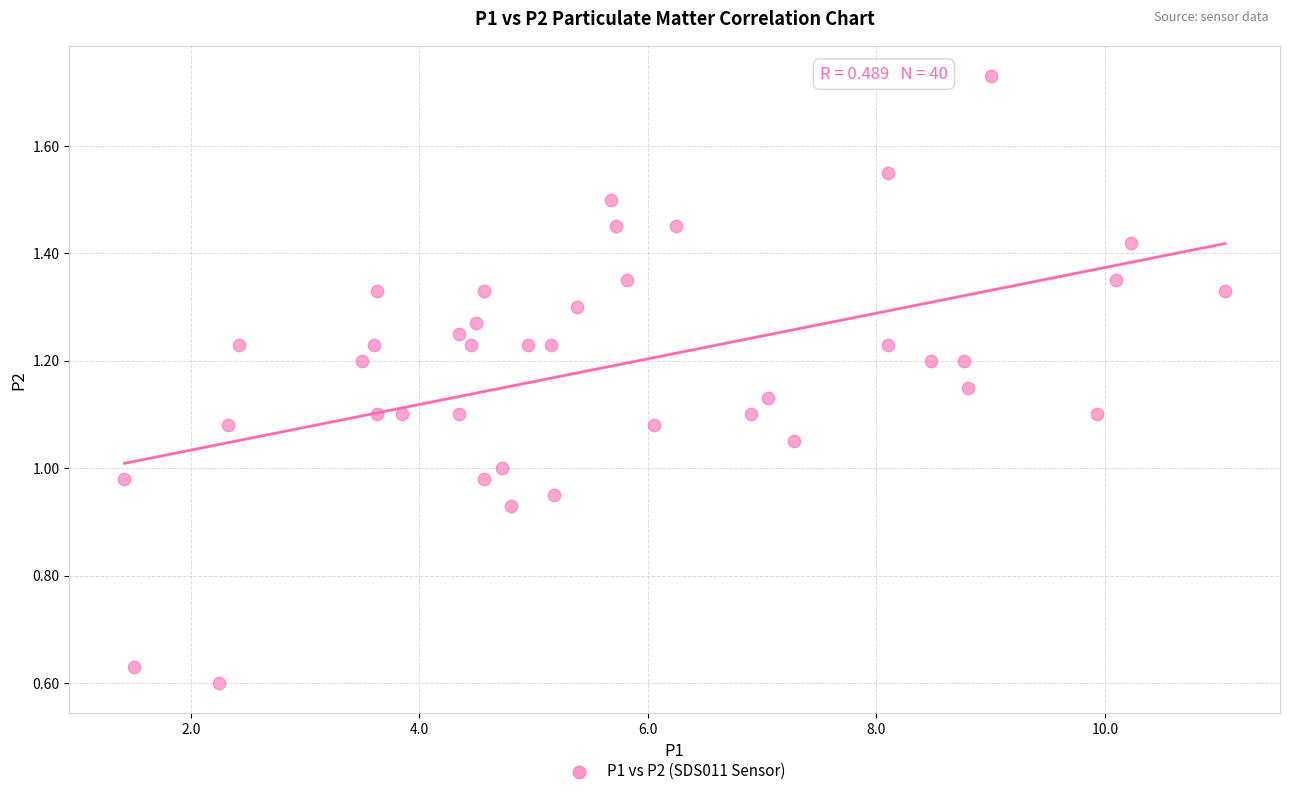

What is the range of X values (max minus min)?

9.6